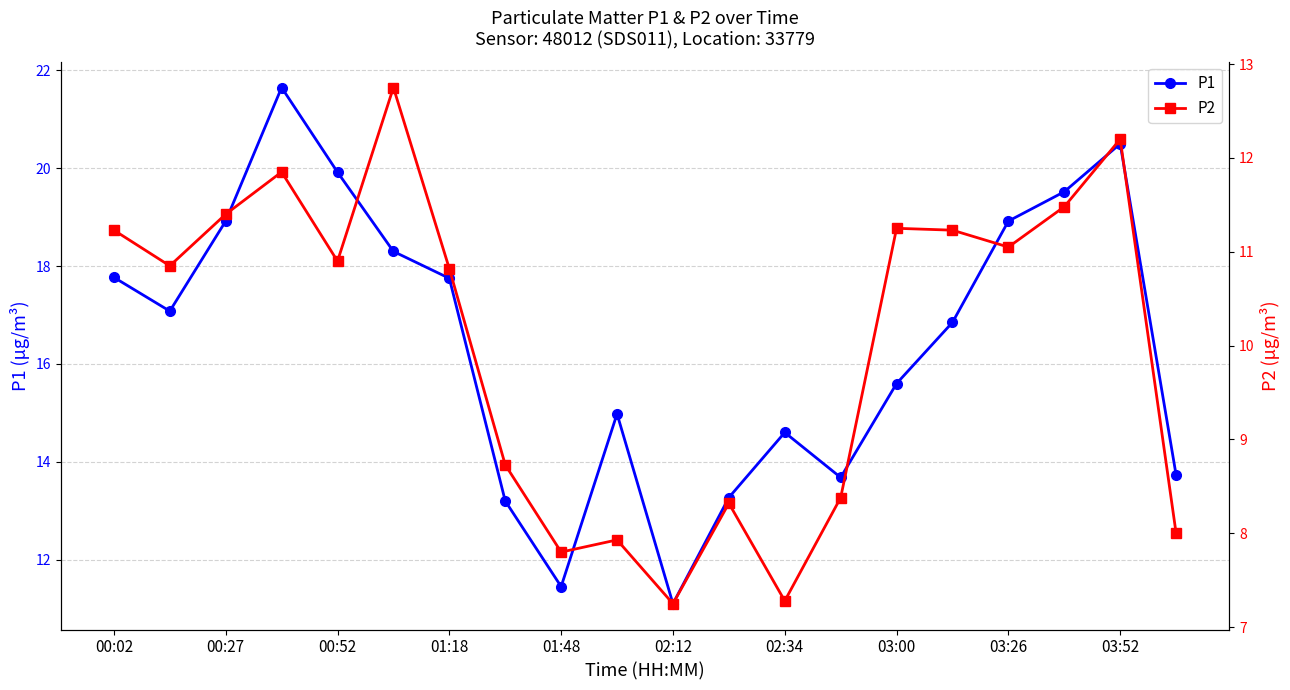

The P1 series shows 13.3 at 11. True or false?

True